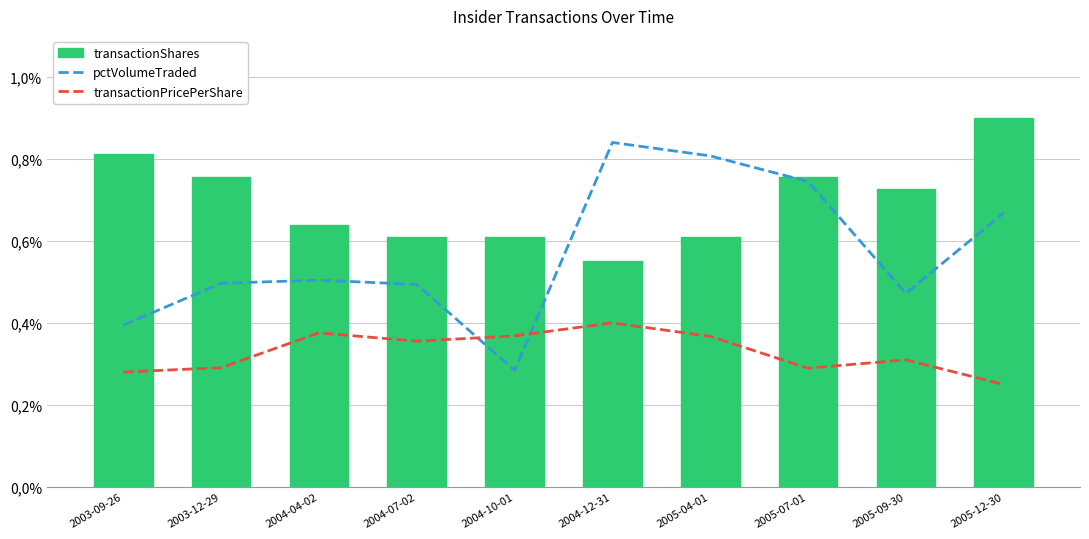

At which category does the chart reach its peak across all series?

2005-12-30